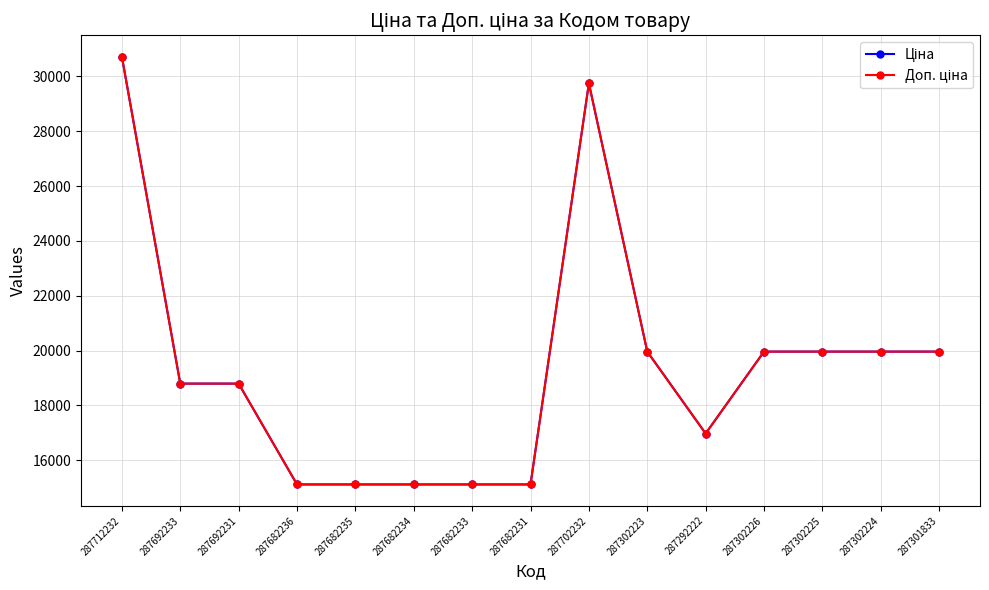

True or false: Ціна has a value of 5979.6 at 287302224.

False